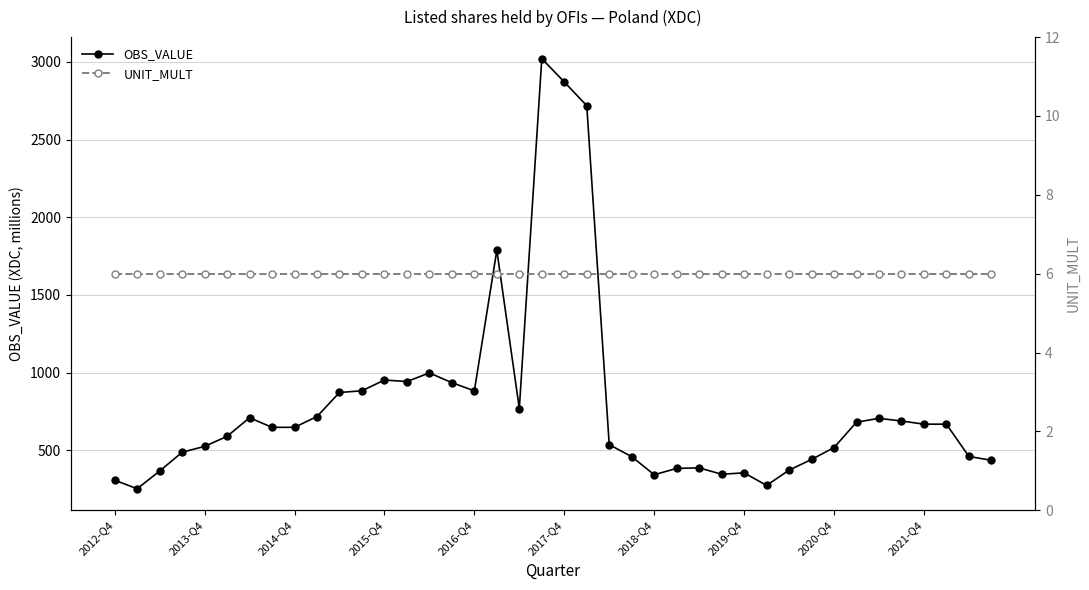

Where is OBS_VALUE nearest to the value 1636?

17